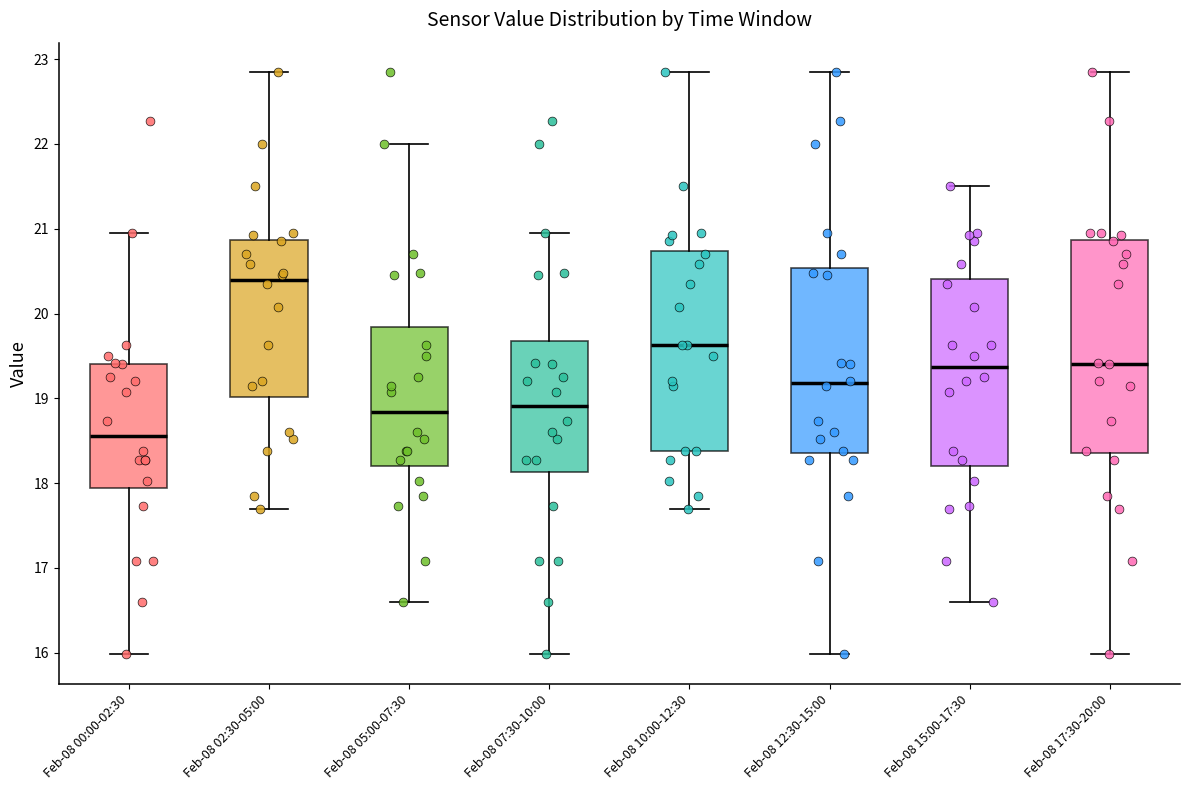

Reading left to right, transcribe this box plot: for each box, give where its median line is, the range the box spans, and where its two whiskers end, as read against the y-axis. The values are not printed on the chart, so give them approximately, as read against the axis.

Feb-08 00:00-02:30: median 18.6, box 17.9 to 19.4, whiskers 16.0 to 21.0
Feb-08 02:30-05:00: median 20.4, box 19.0 to 20.9, whiskers 17.7 to 22.9
Feb-08 05:00-07:30: median 18.8, box 18.2 to 19.8, whiskers 16.6 to 22.0
Feb-08 07:30-10:00: median 18.9, box 18.1 to 19.7, whiskers 16.0 to 21.0
Feb-08 10:00-12:30: median 19.6, box 18.4 to 20.7, whiskers 17.7 to 22.9
Feb-08 12:30-15:00: median 19.2, box 18.4 to 20.5, whiskers 16.0 to 22.9
Feb-08 15:00-17:30: median 19.4, box 18.2 to 20.4, whiskers 16.6 to 21.5
Feb-08 17:30-20:00: median 19.4, box 18.4 to 20.9, whiskers 16.0 to 22.9